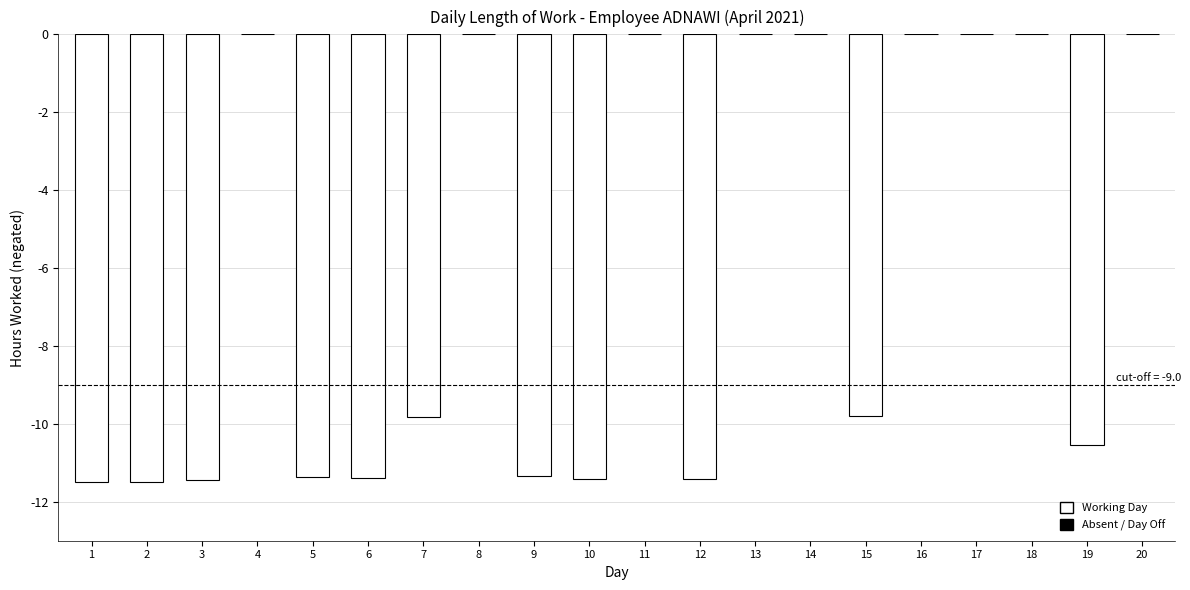

What is the average value?

6.1